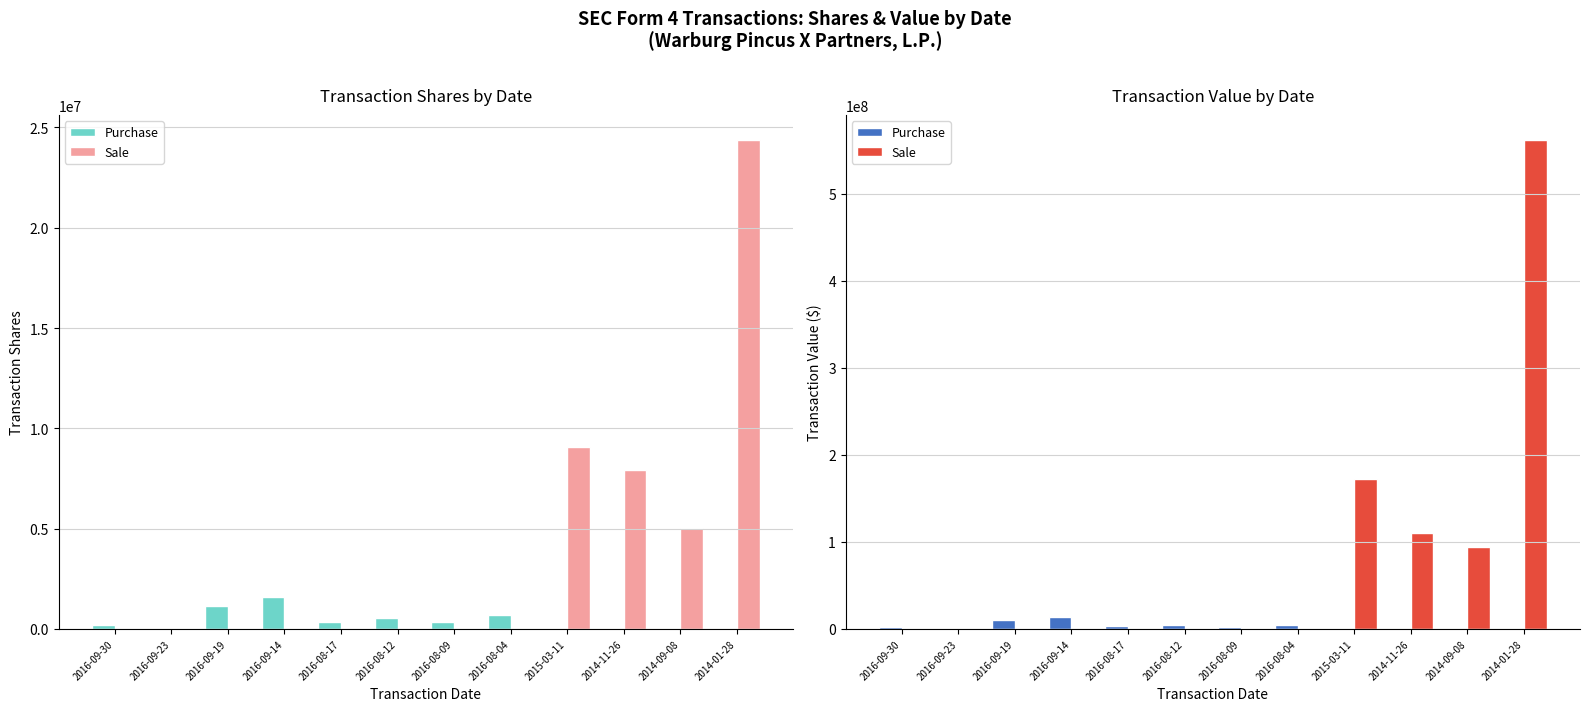

At how many categories does at least one series exceed 395544597?

1